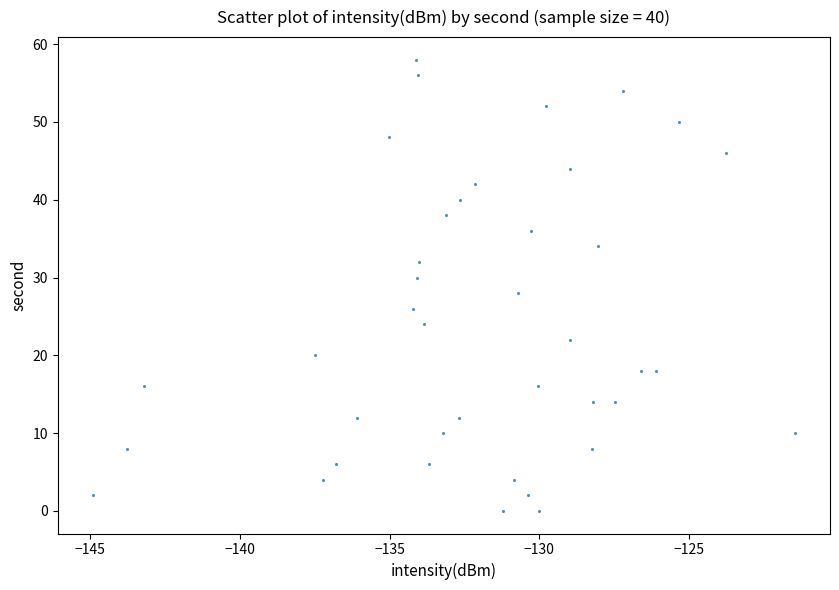

How many points are shown in the scatter plot?

40